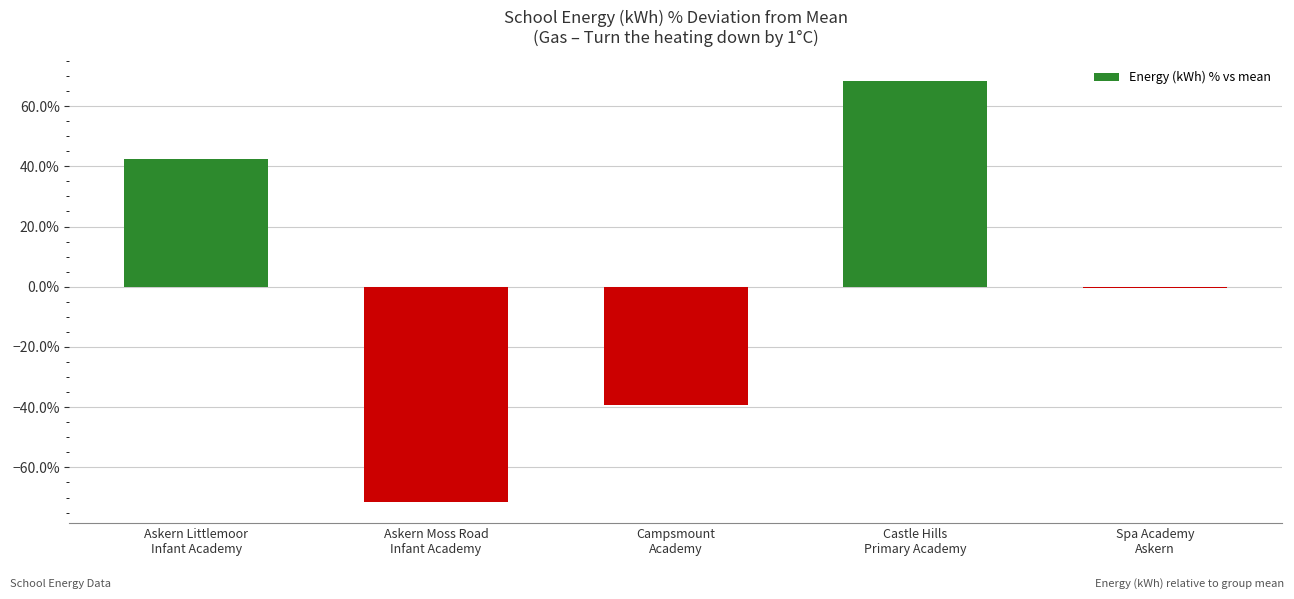

Which category has the highest value across all series?

Castle Hills
Primary Academy